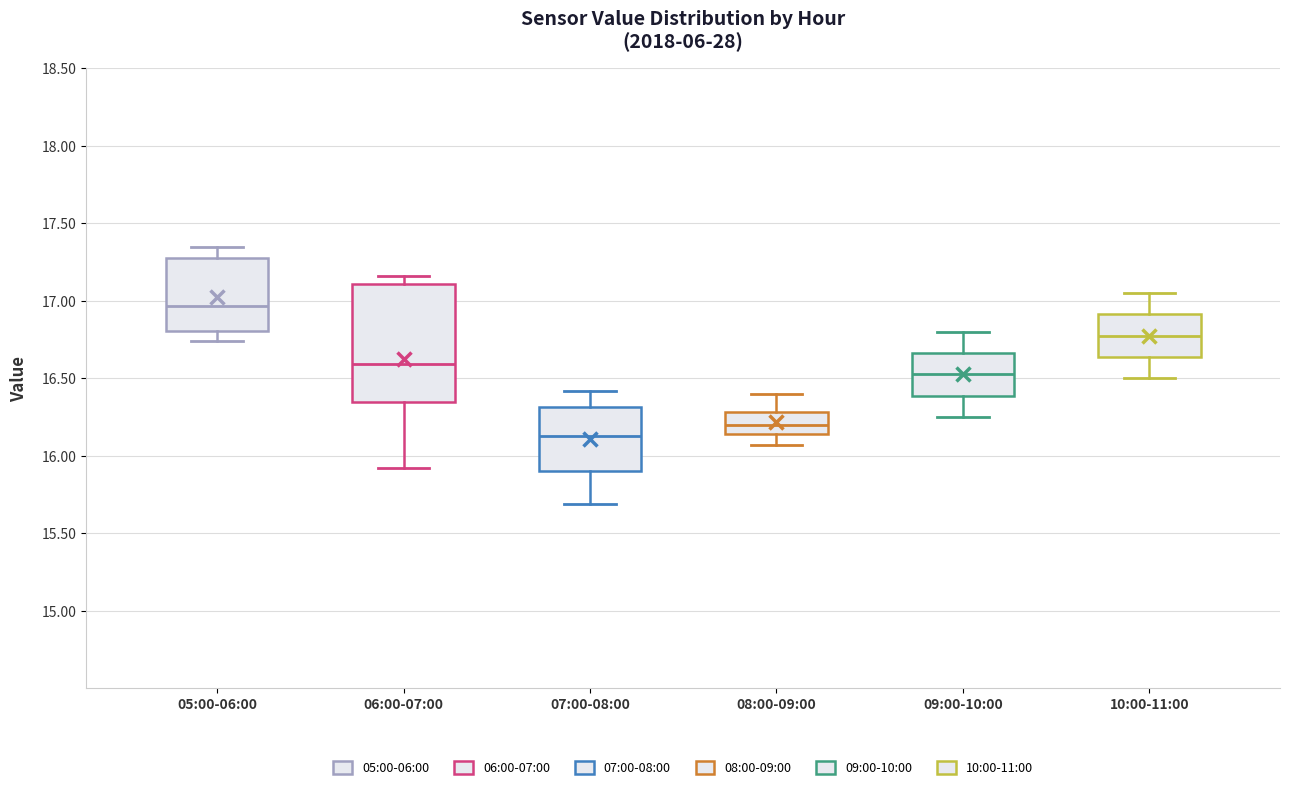

Which box has the highest median line?

05:00-06:00